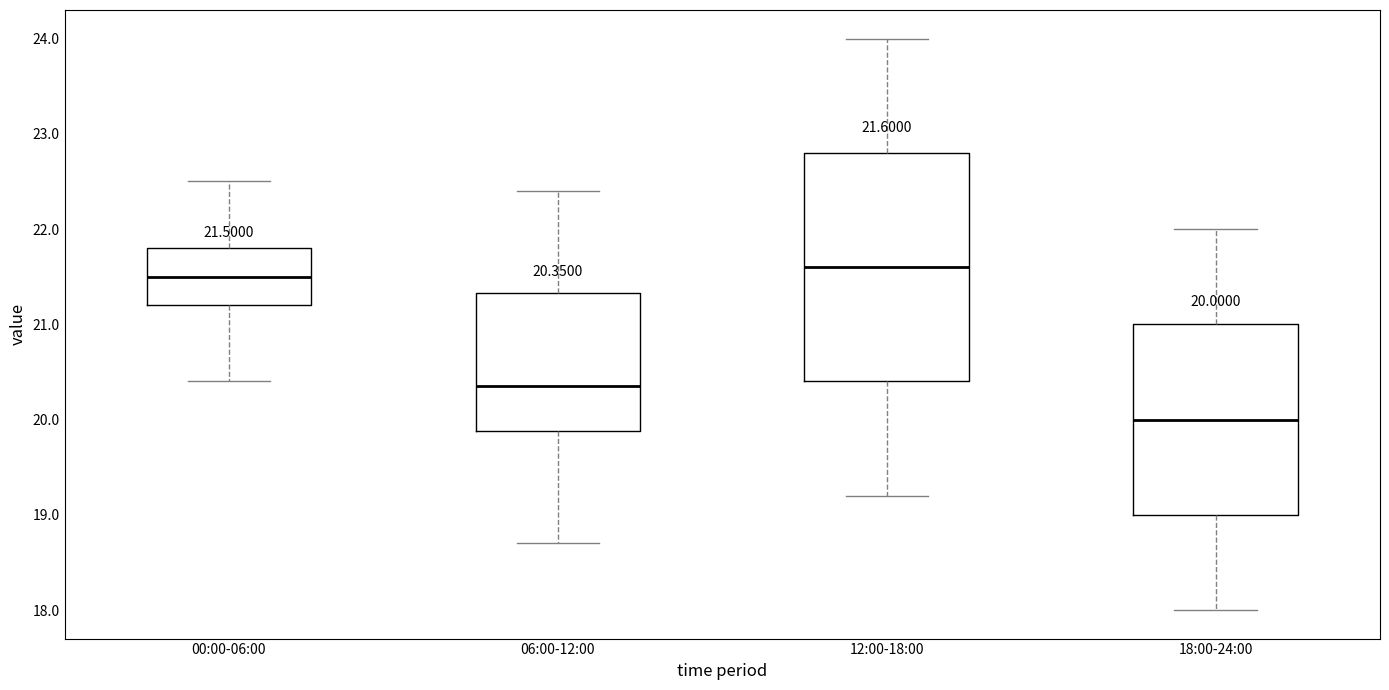

Which box is the tallest, from its lower edge to its upper edge?

12:00-18:00